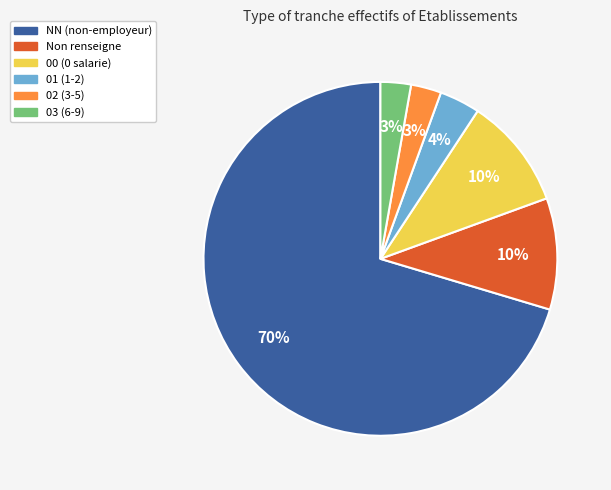

To the nearest percent, what is the average slice percentage?

17%